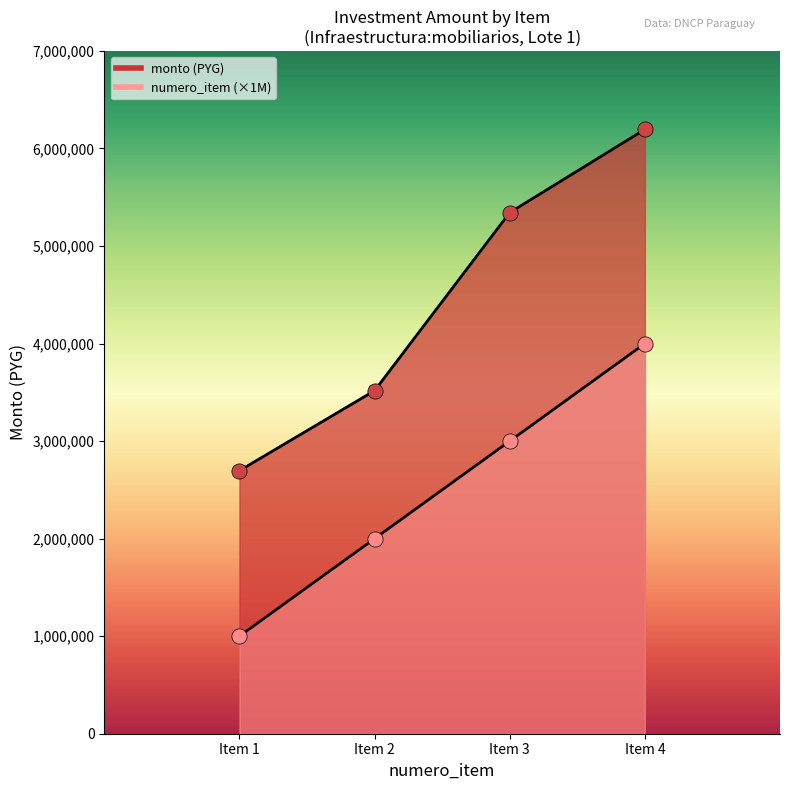

Is the value of monto at Item 4 greater than the value of numero_item at Item 1?

Yes